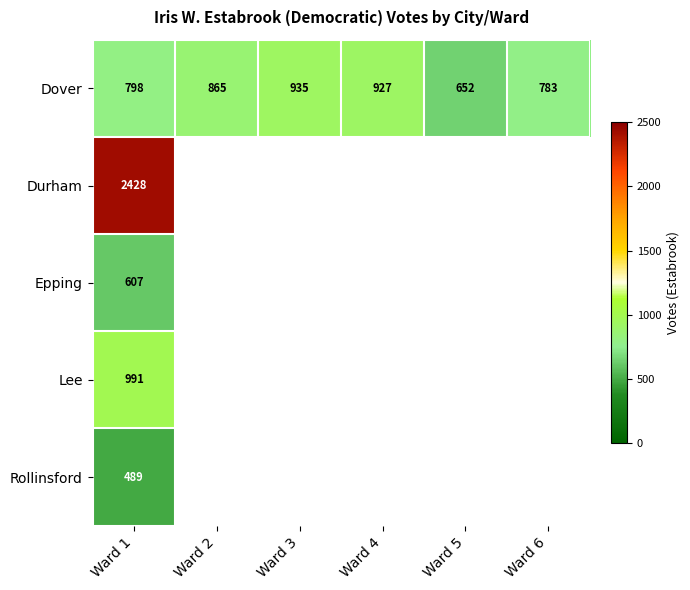

The value of Epping at Ward 1 is 1011. True or false?

False